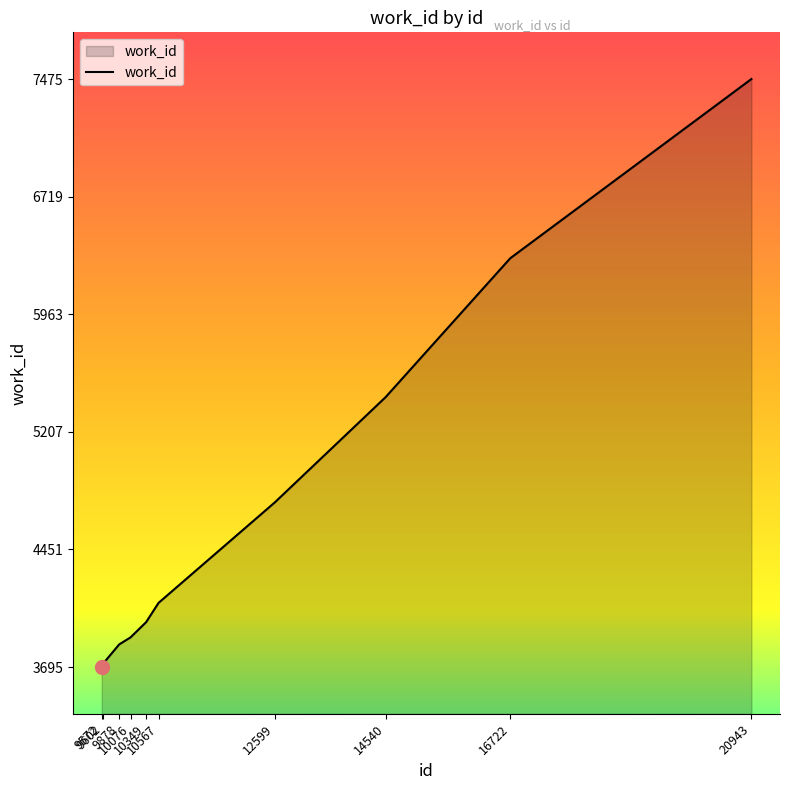

What is the difference between the maximum and minimum values?

3780